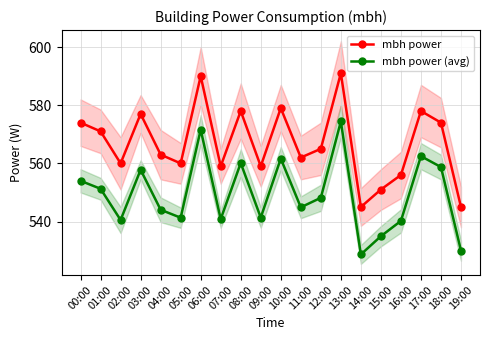

List the series in order of their peak value, lowest first.

mbh power (avg), mbh power